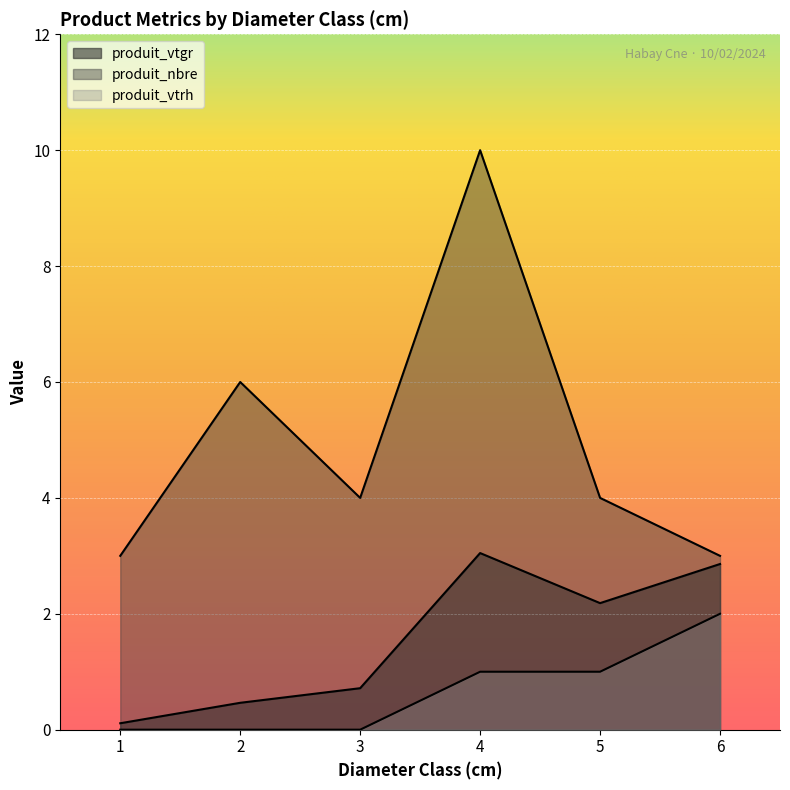

True or false: produit_vtgr and produit_vtrh intersect in this chart.

False